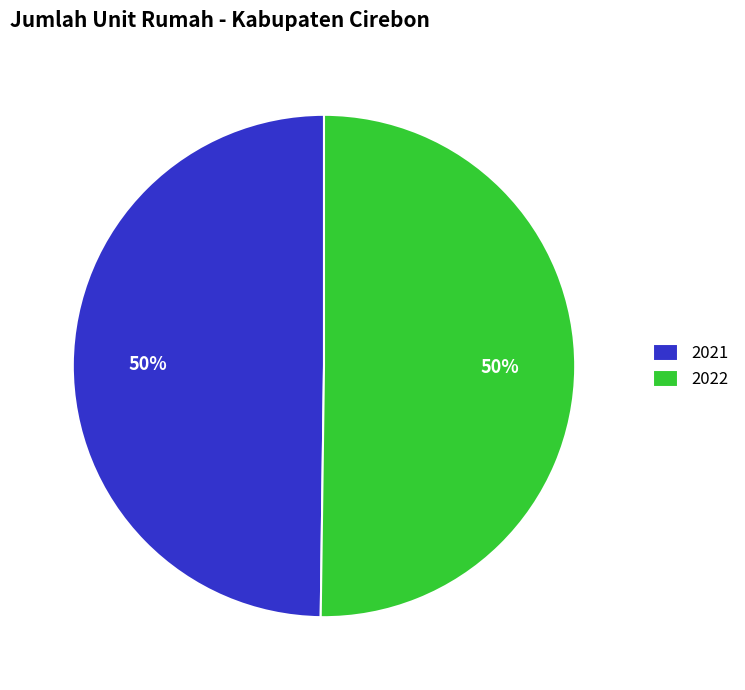

To the nearest percent, what portion does 2022 represent?

50%